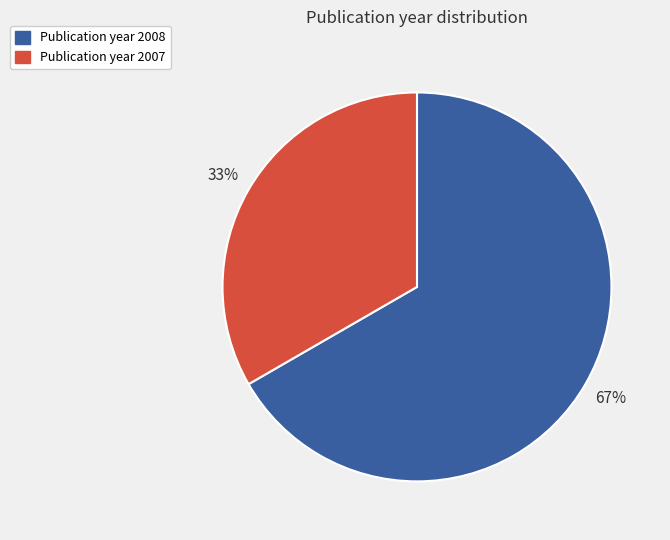

To the nearest percent, what is the average slice percentage?

50%